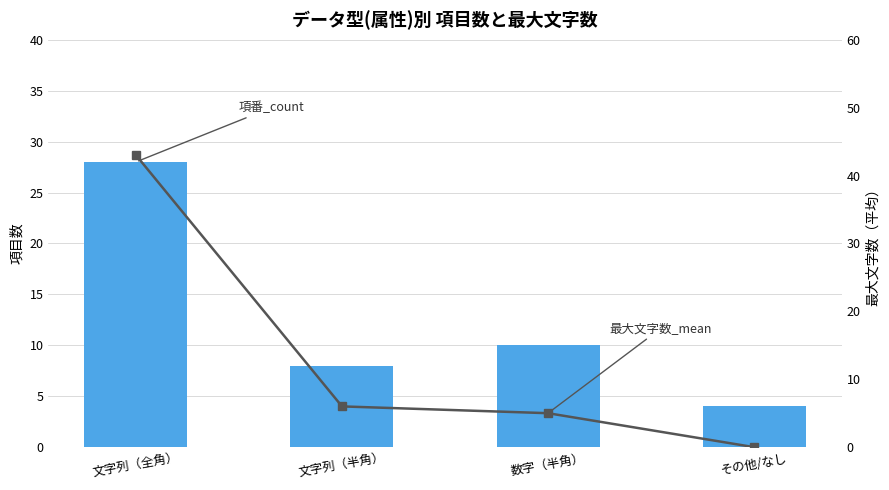

Which has a higher value, 数字（半角） or その他/なし?

数字（半角）